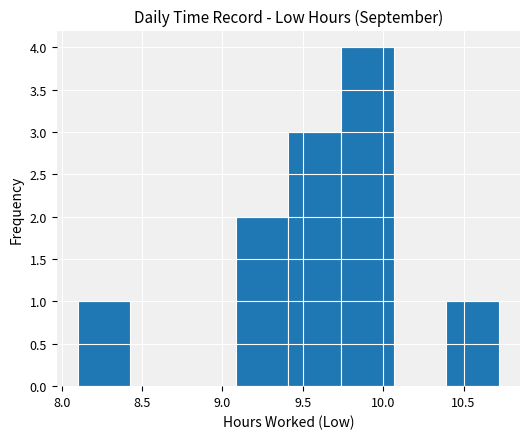

Reading left to right, transcribe this chart: for each bar, give the range it covers on the x-axis and its height. Neither the bar edges nor the heights are printed on the chart, so give them approximately, as read against the axes.

8.10 to 8.45: 1
8.45 to 8.75: 0
8.75 to 9.10: 0
9.10 to 9.40: 2
9.40 to 9.75: 3
9.75 to 10.05: 4
10.05 to 10.40: 0
10.40 to 10.70: 1